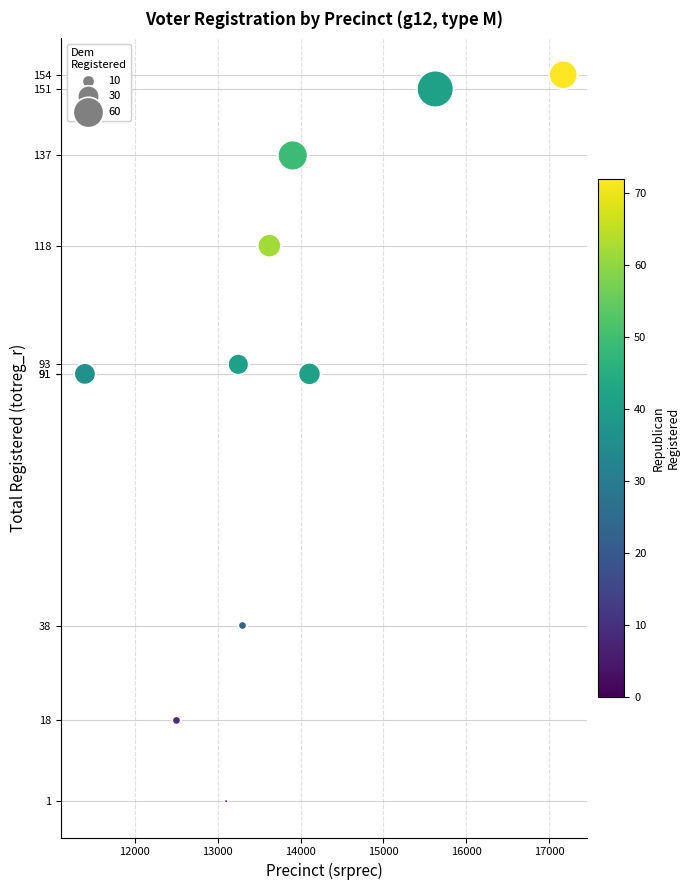

What is the range of Y values (max minus min)?

153